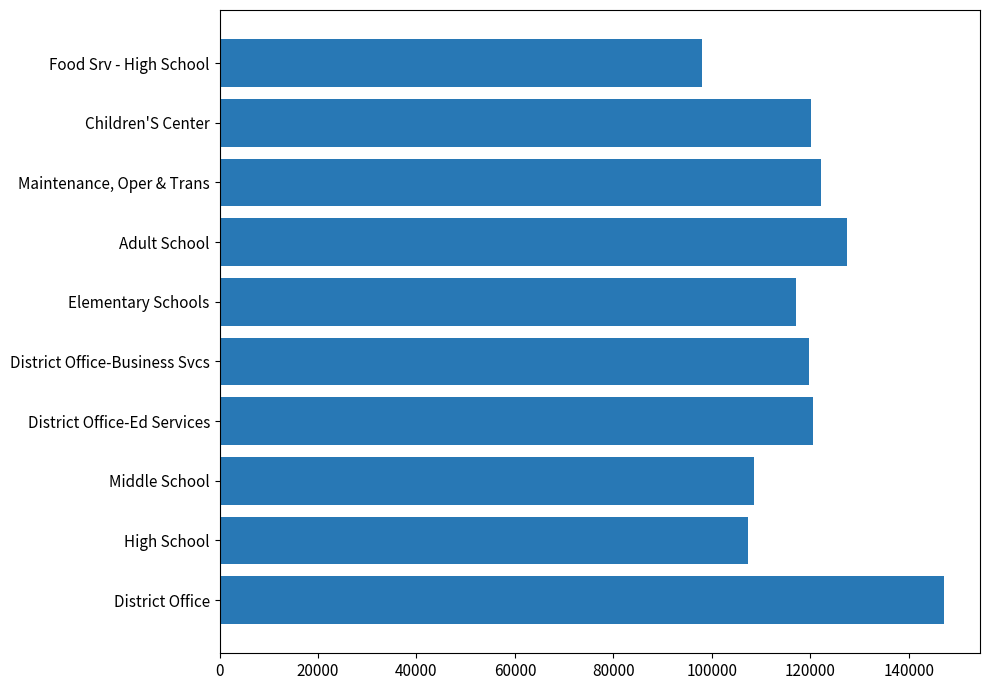

What is the sum of all values?

1188193